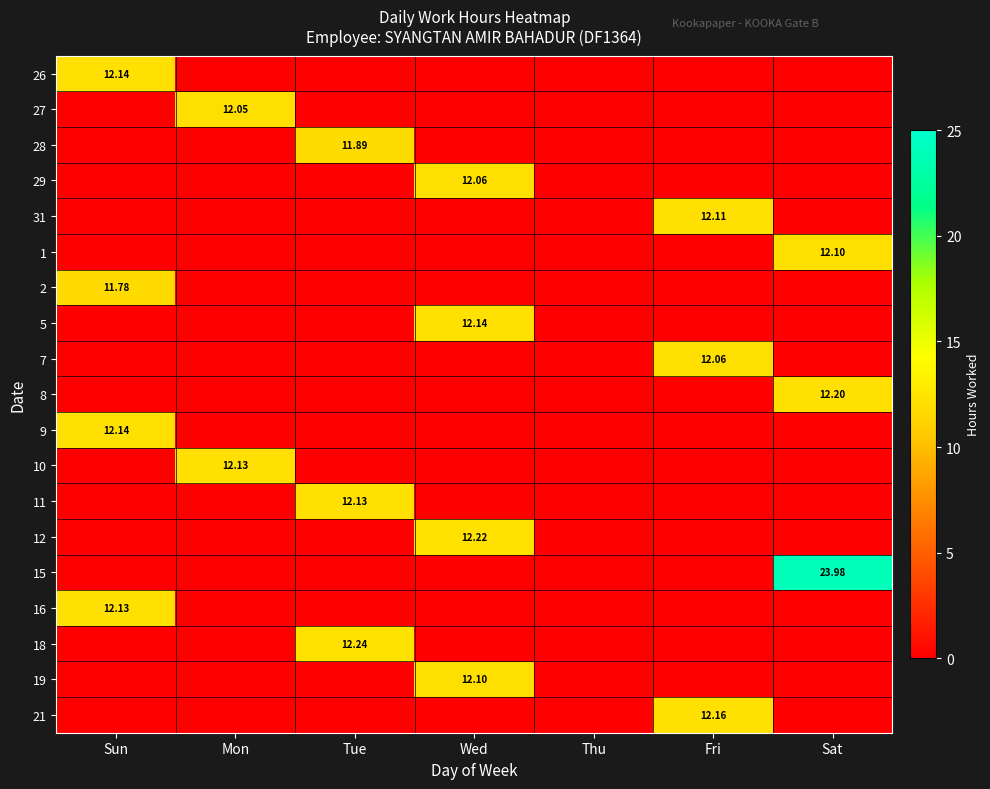

The value of 29 at Sat is 0.0. True or false?

True